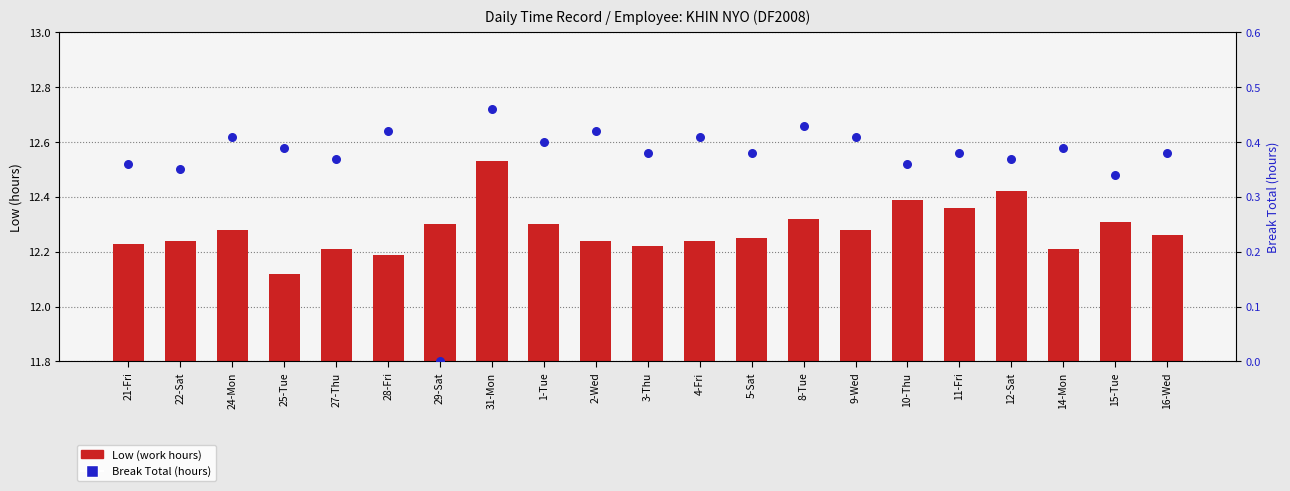

What is the total value across all series at 21-Fri?

12.6